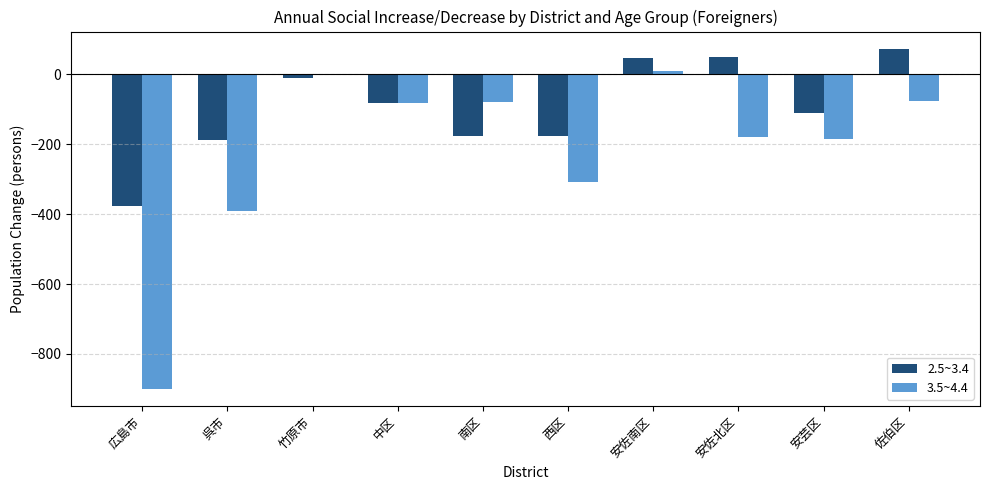

The 2.5~3.4 series shows -176 at 南区. True or false?

True